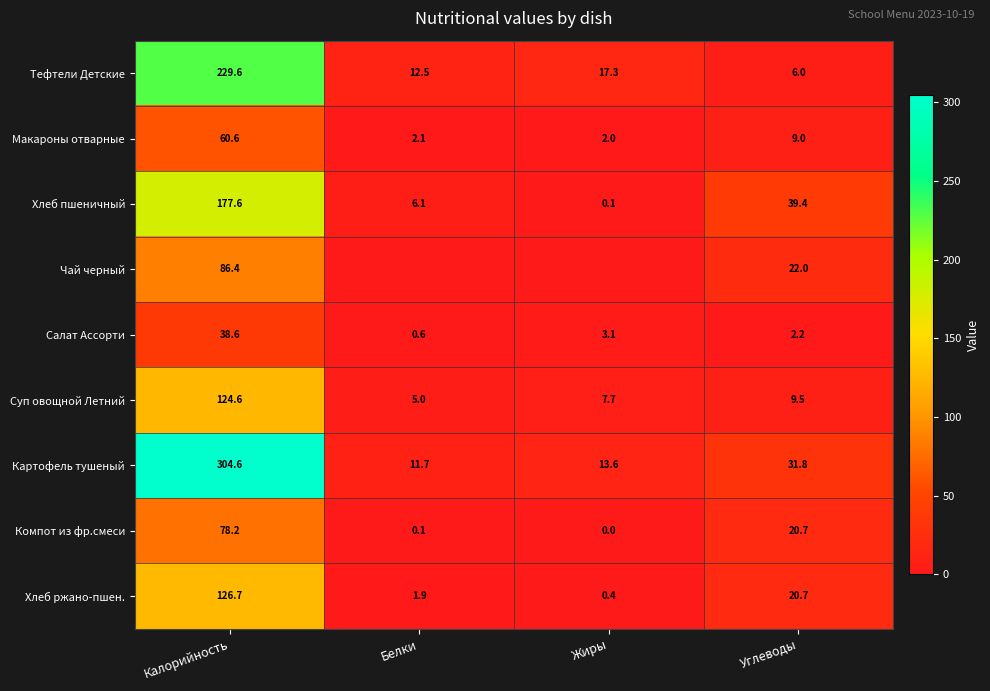

What is the total value across all series at Жиры?

44.1